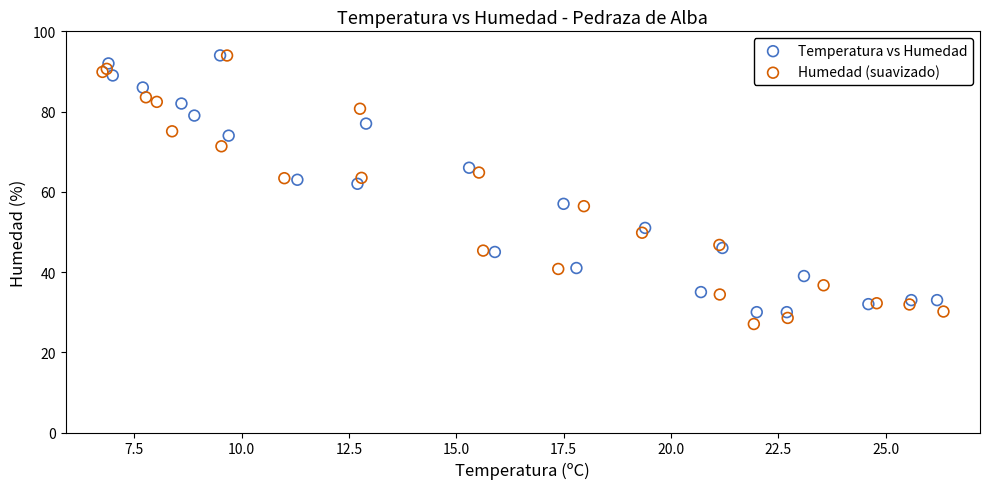

Which series has the widest spread of Y values?

Humedad (suavizado)